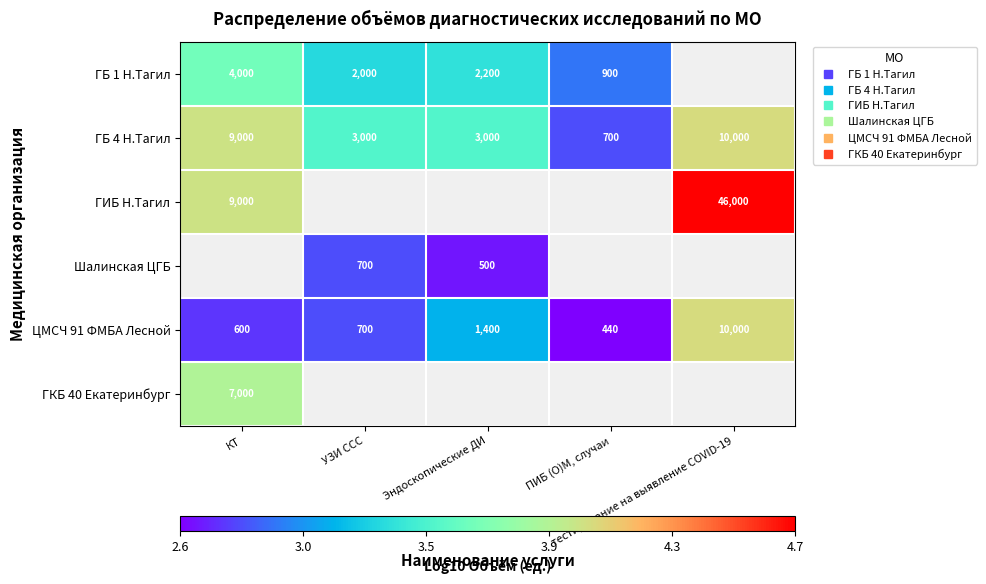

The value of ГБ 4 Н.Тагил at тестирование на выявление COVID-19 is 1.7. True or false?

False